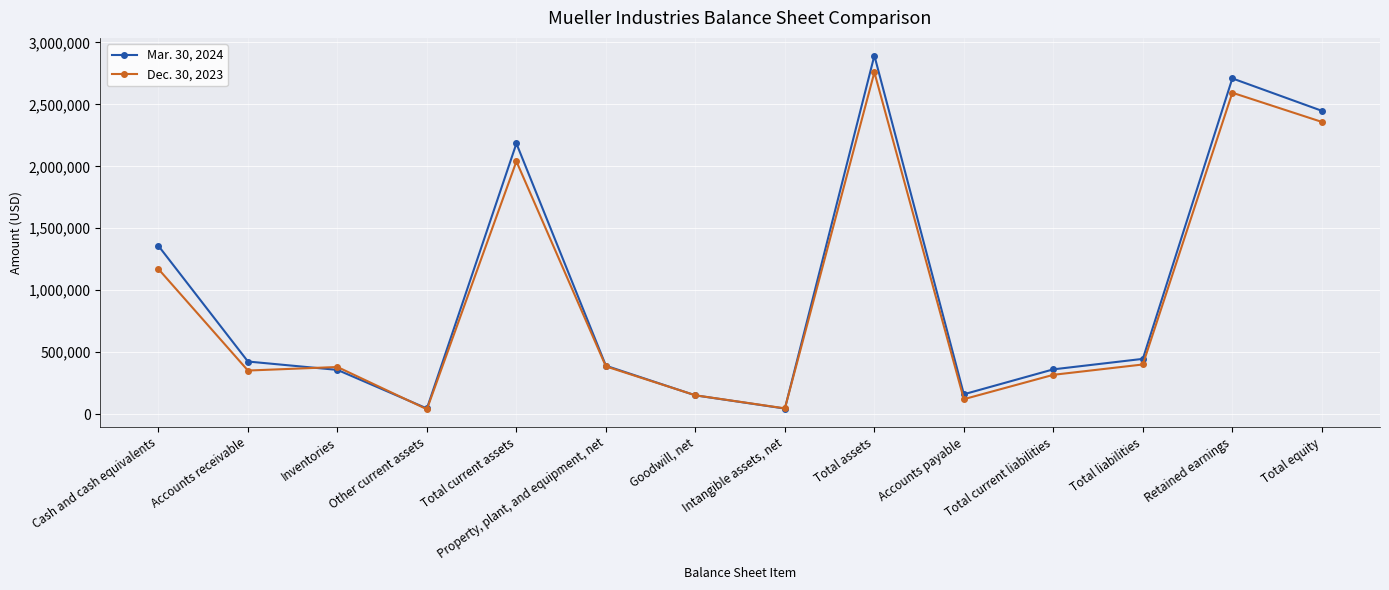

Does the chart have visible grid lines?

Yes